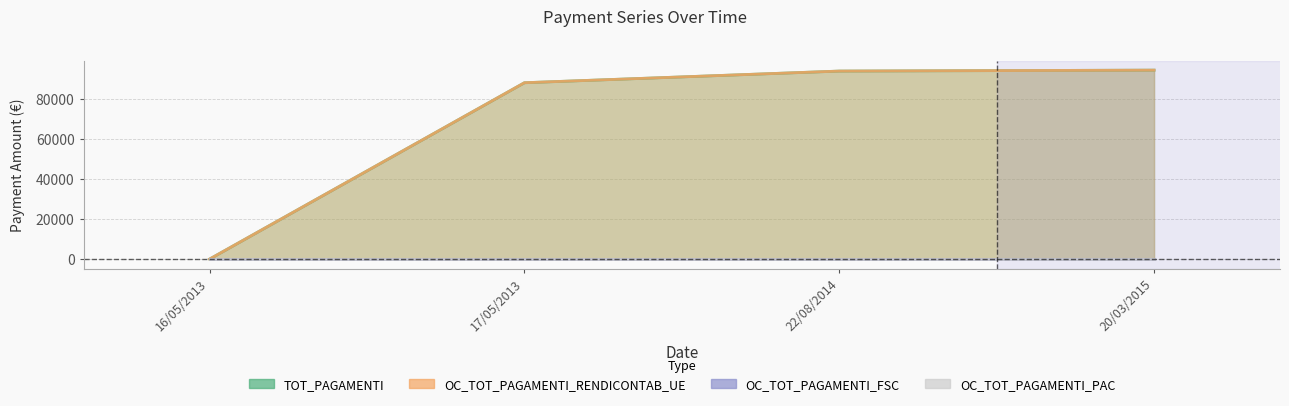

What is the label of the 4th point from the left?

20/03/2015